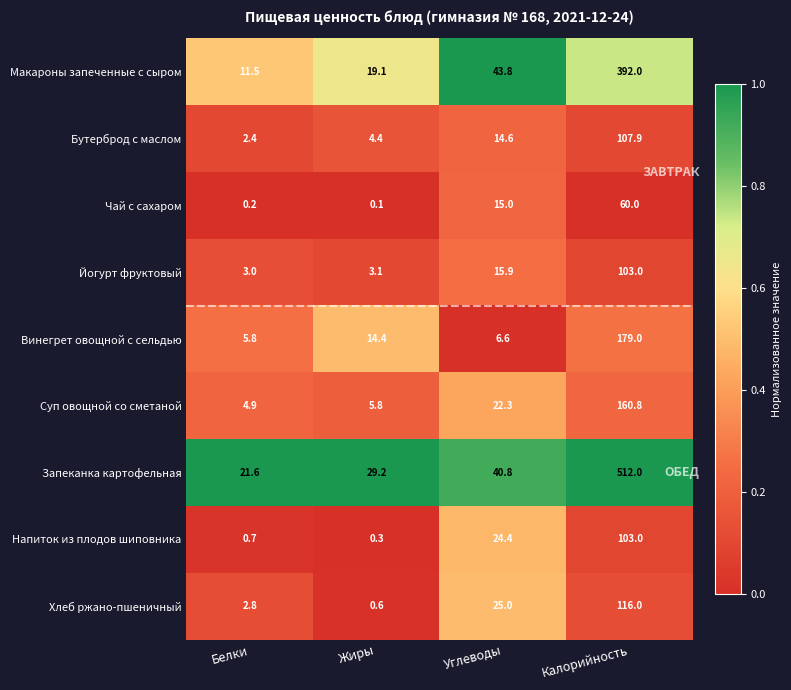

Which category has the lowest value in the Запеканка картофельная series?

Белки